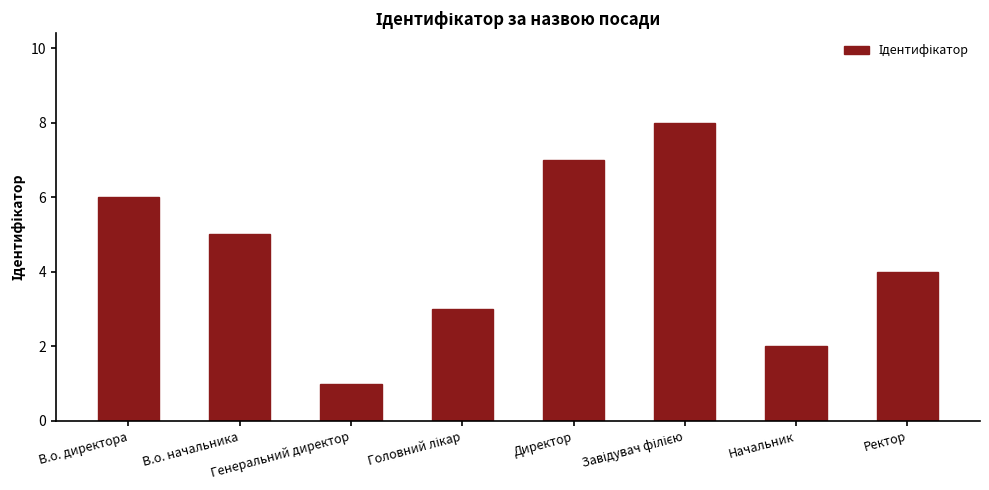

Count the values in the range 3 to 7.

5